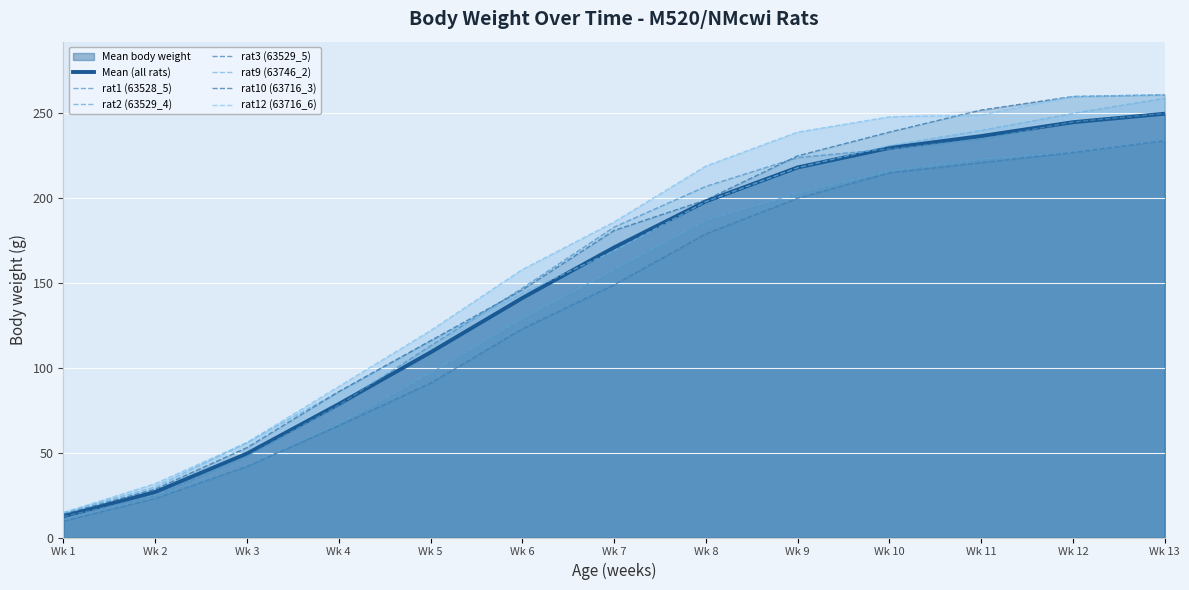

How many data points in rat1 (63528_5) are above 183?

6